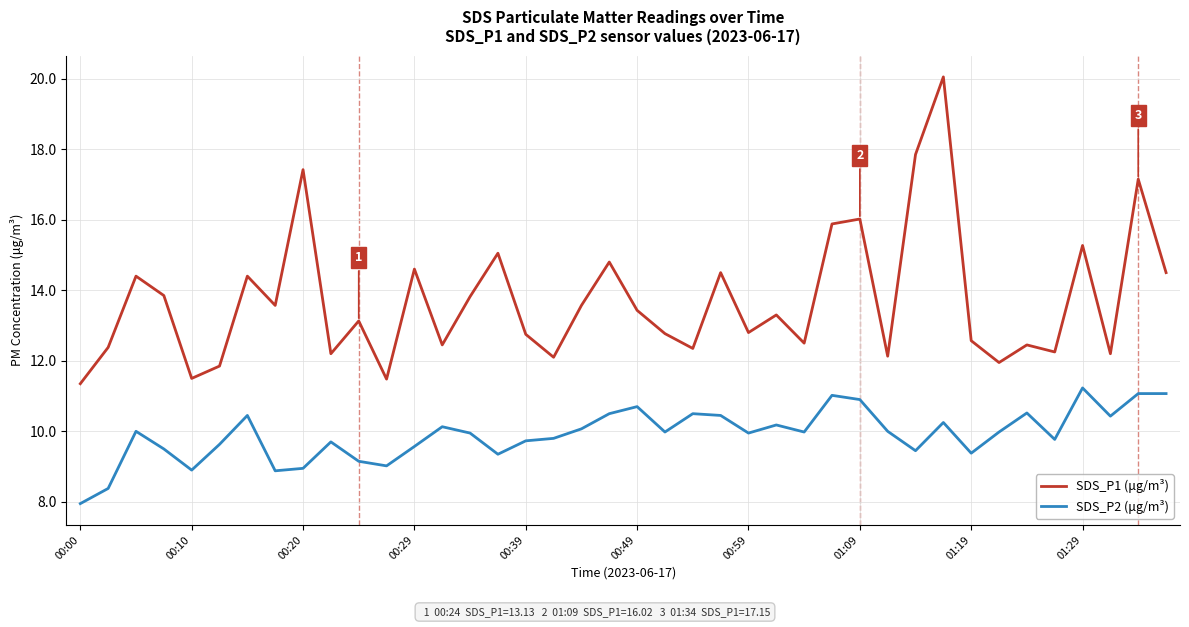

Which series has the largest range (max minus min)?

SDS_P1 (μg/m³)